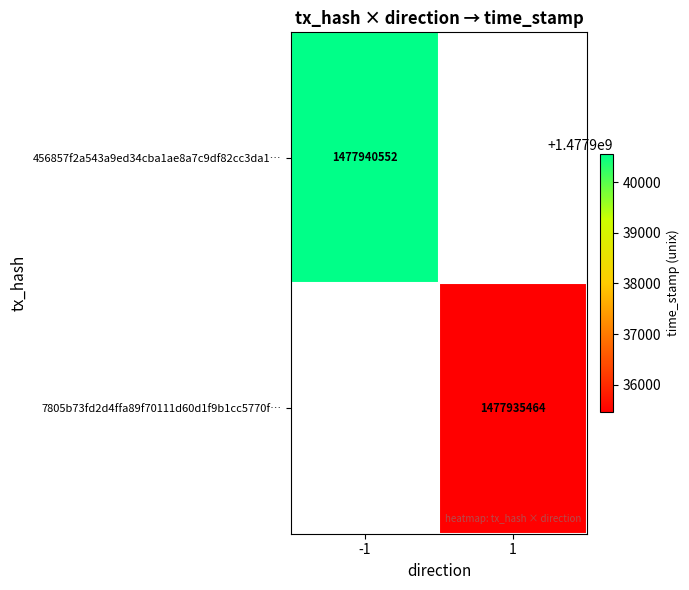

Is the value of 456857f2a543a9ed34cba1ae8a7c9df82cc3da1… at -1 greater than the value of 7805b73fd2d4ffa89f70111d60d1f9b1cc5770f… at 1?

Yes